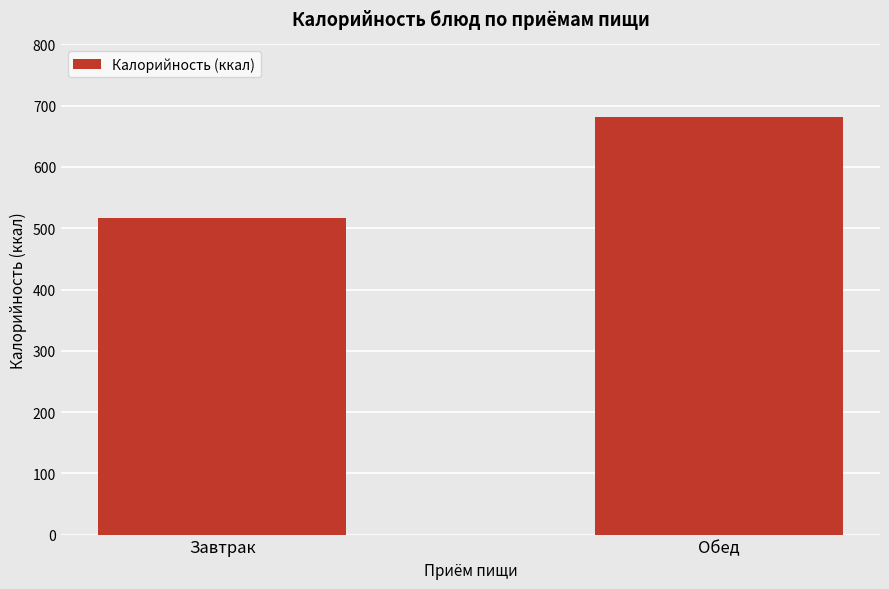

Which label corresponds to the smallest value in the chart?

Завтрак